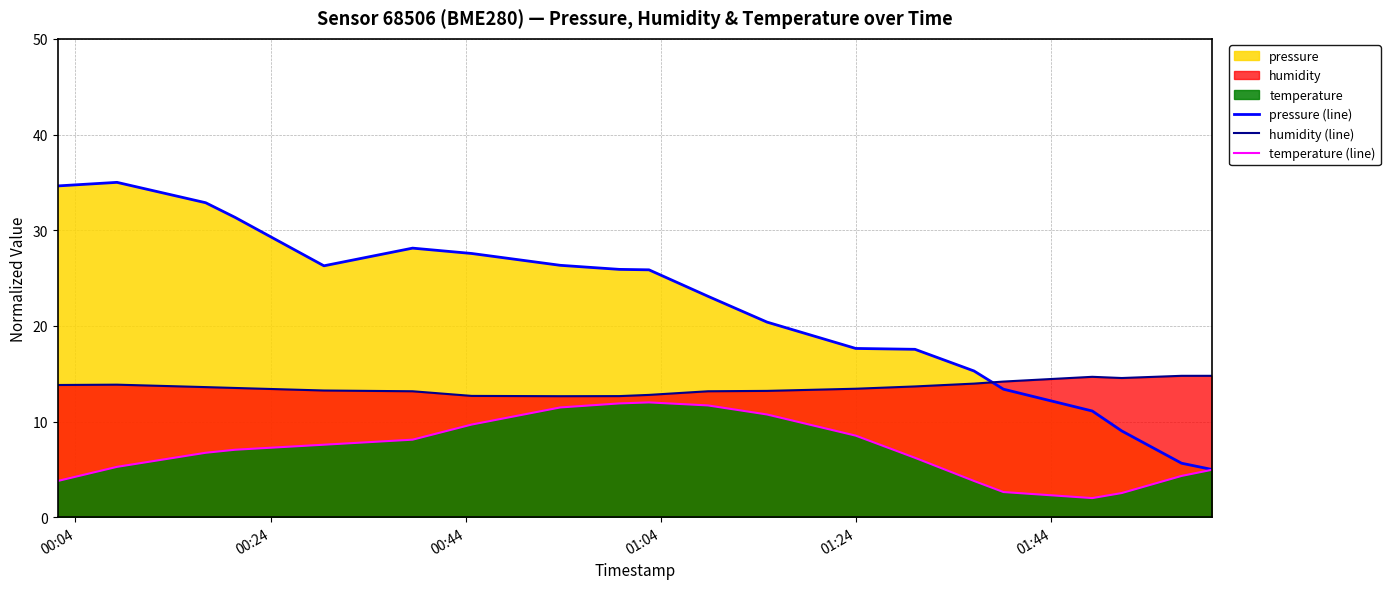

Which series has the largest total across all categories?

pressure (line)